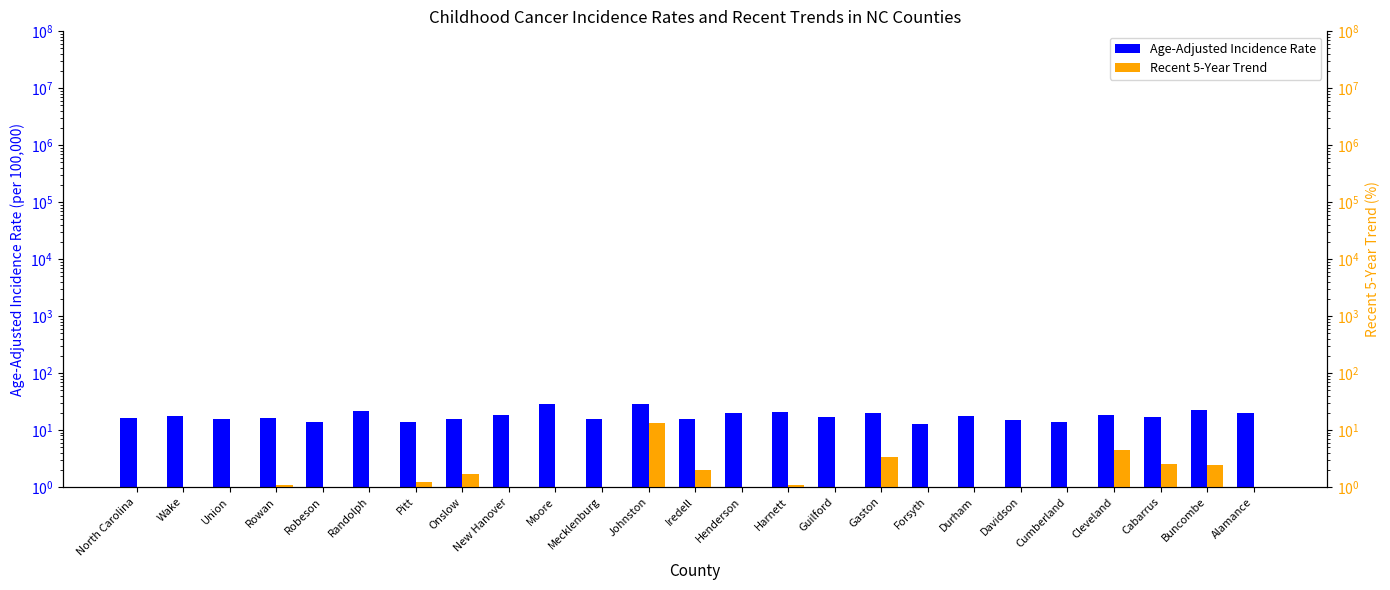

At which label is Age-Adjusted Incidence Rate closest to 20?

Gaston